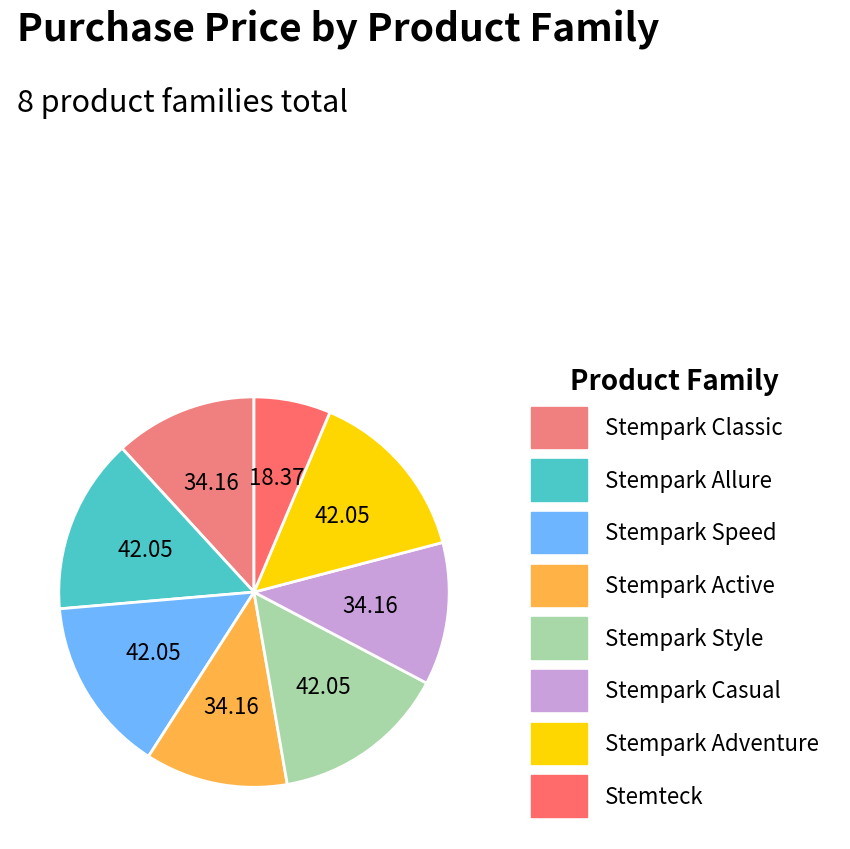

Which category has the biggest portion of the pie?

Stempark Allure